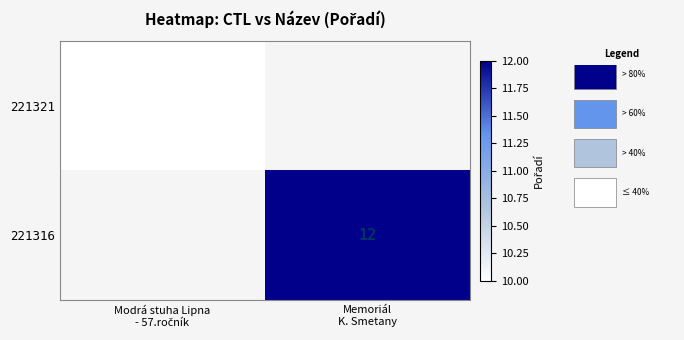

How many categories are shown in the chart?

2